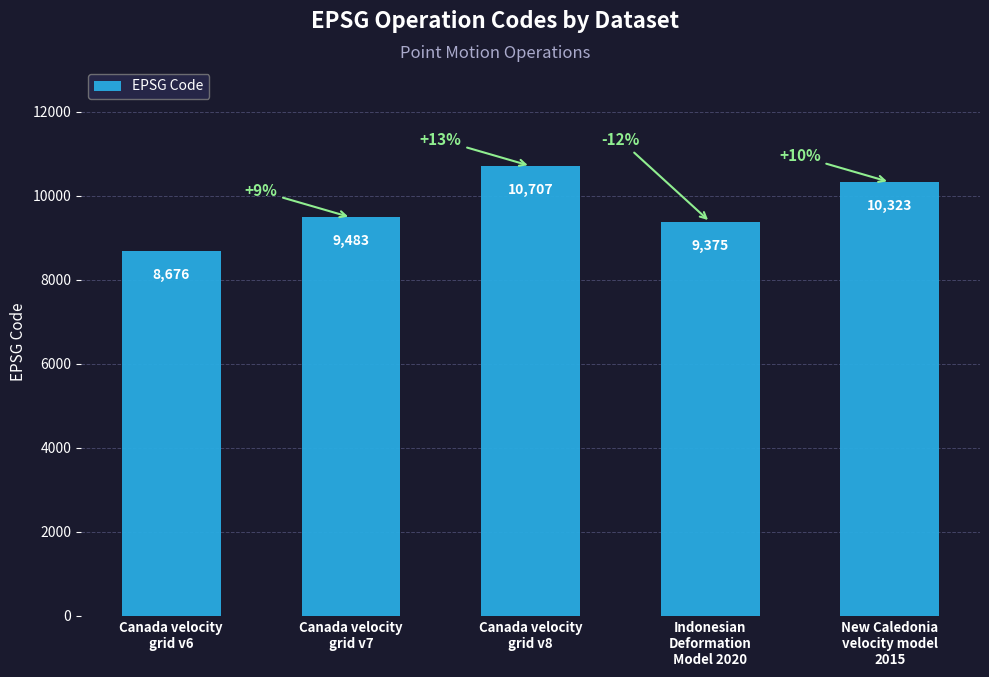

Where is the data nearest to the value 9691?

Canada velocity
grid v7